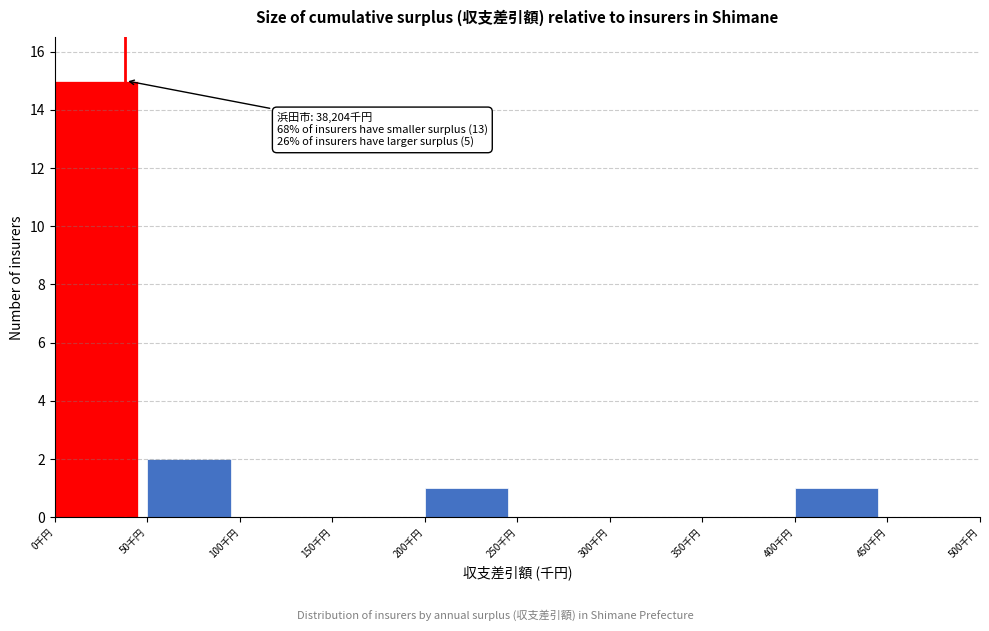

Reading left to right, transcribe all the data shown in this chart.

0千円=15	50千円=2	100千円=0	150千円=0	200千円=1	250千円=0	300千円=0	350千円=0	400千円=1	450千円=0